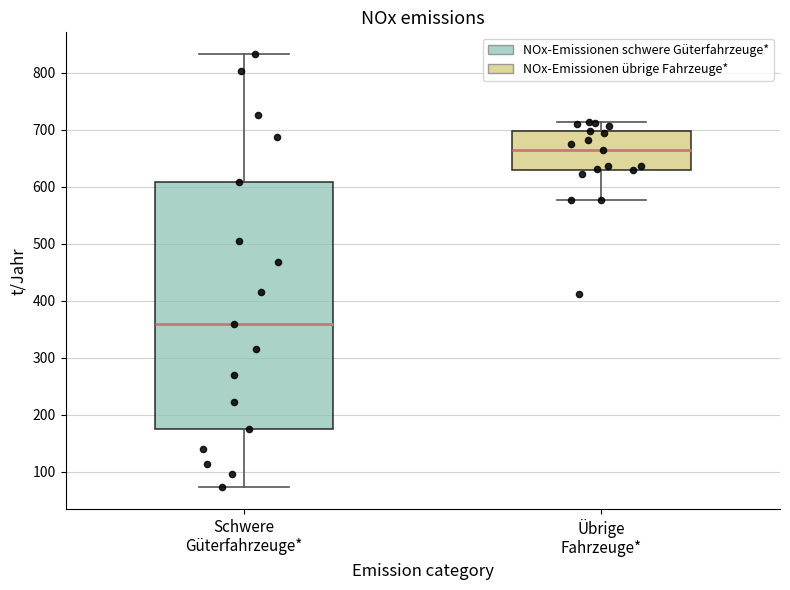

Reading left to right, transcribe this box plot: for each box, give where its median line is, the range the box spans, and where its two whiskers end, as read against the y-axis. The values are not printed on the chart, so give them approximately, as read against the axis.

Schwere Güterfahrzeuge*: median 360, box 170 to 610, whiskers 70 to 830
Übrige Fahrzeuge*: median 660, box 630 to 700, whiskers 580 to 710